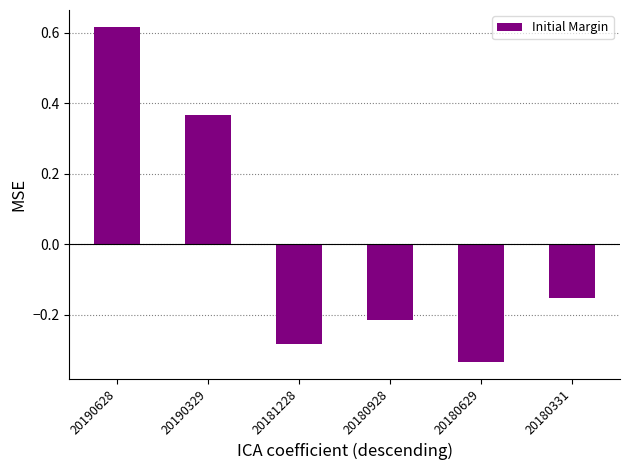

The value at 20190329 is 0.5. True or false?

False